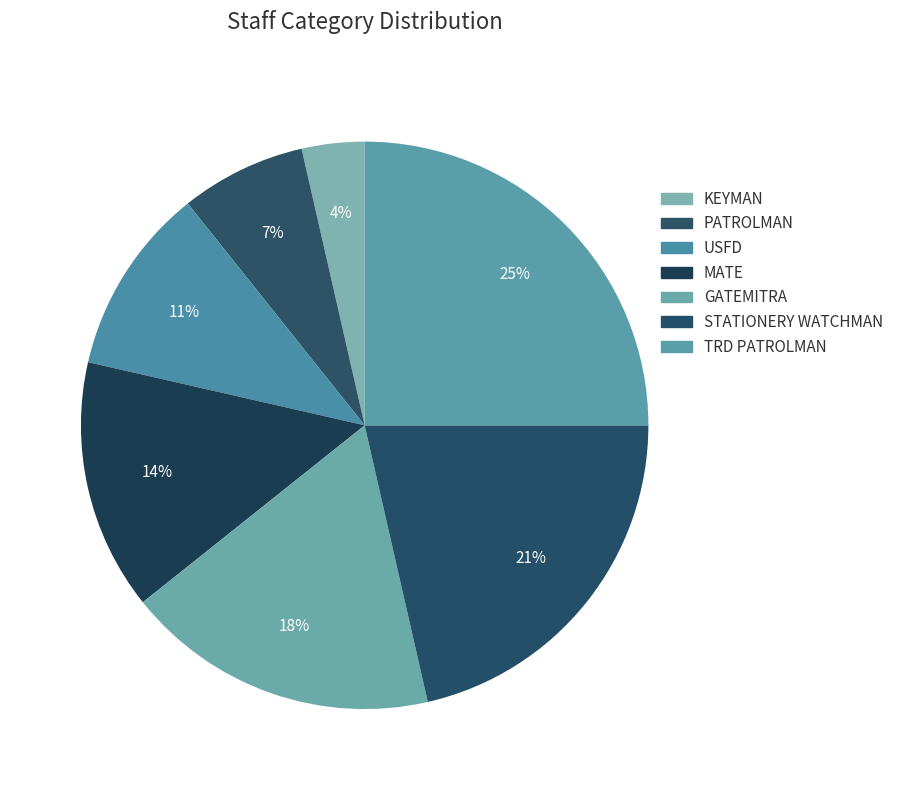

True or false: PATROLMAN accounts for 1% of the total.

False